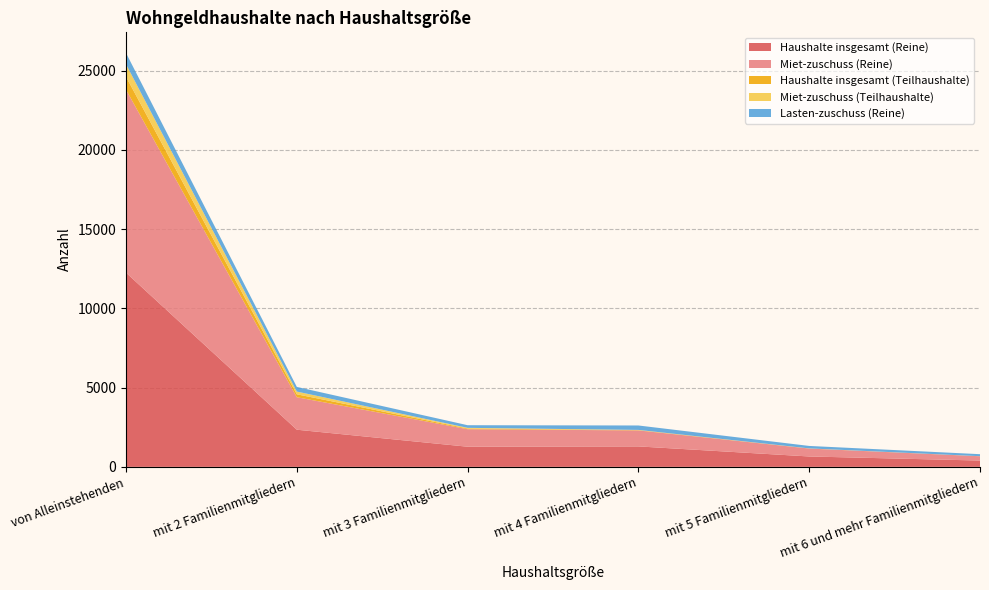

Reading right to left, extract all data points from this chart.

Haushalte insgesamt (Reine): mit 6 und mehr Familienmitgliedern=398	mit 5 Familienmitgliedern=655	mit 4 Familienmitgliedern=1290	mit 3 Familienmitgliedern=1271	mit 2 Familienmitgliedern=2344	von Alleinstehenden=12254
Miet-zuschuss (Reine): mit 6 und mehr Familienmitgliedern=271	mit 5 Familienmitgliedern=500	mit 4 Familienmitgliedern=1010	mit 3 Familienmitgliedern=1105	mit 2 Familienmitgliedern=2050	von Alleinstehenden=11545
Haushalte insgesamt (Teilhaushalte): mit 6 und mehr Familienmitgliedern=3	mit 5 Familienmitgliedern=5	mit 4 Familienmitgliedern=18	mit 3 Familienmitgliedern=45	mit 2 Familienmitgliedern=185	von Alleinstehenden=817
Miet-zuschuss (Teilhaushalte): mit 6 und mehr Familienmitgliedern=1	mit 5 Familienmitgliedern=5	mit 4 Familienmitgliedern=13	mit 3 Familienmitgliedern=41	mit 2 Familienmitgliedern=172	von Alleinstehenden=791
Lasten-zuschuss (Reine): mit 6 und mehr Familienmitgliedern=127	mit 5 Familienmitgliedern=155	mit 4 Familienmitgliedern=280	mit 3 Familienmitgliedern=166	mit 2 Familienmitgliedern=294	von Alleinstehenden=709